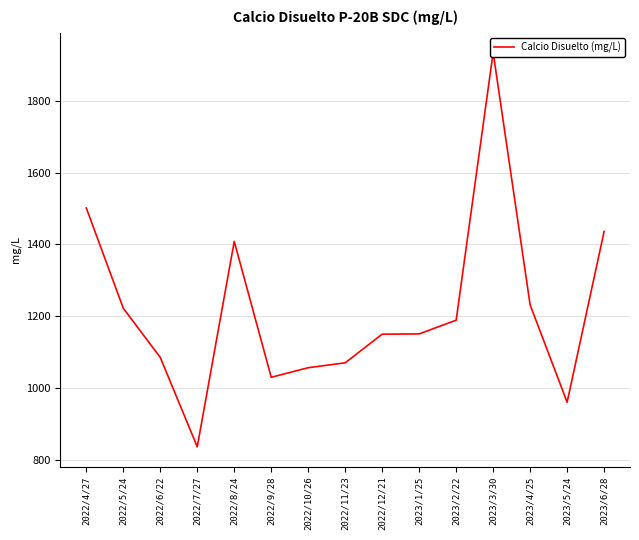

At which label does the data first exceed 1150?

2022/4/27